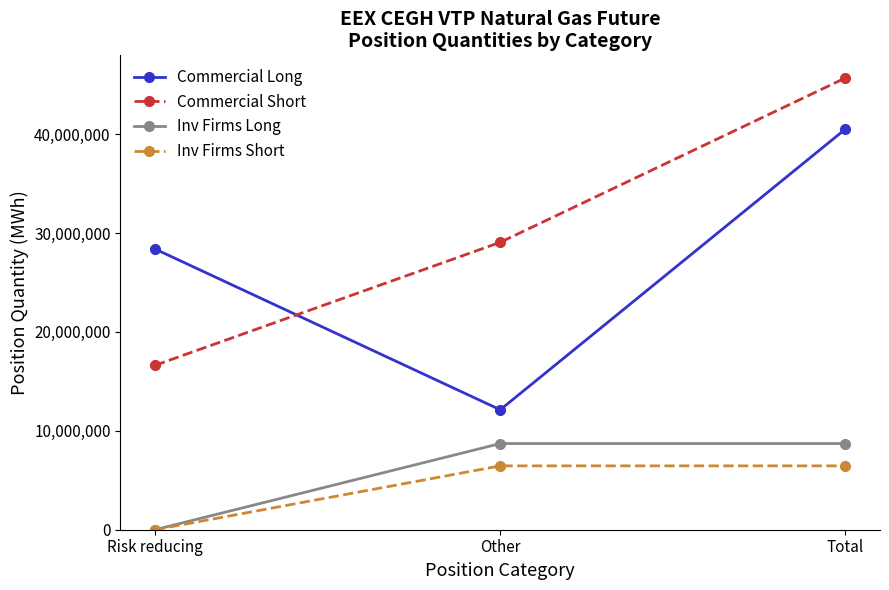

Count the Commercial Short values in the range 16625739 to 45691597.

3